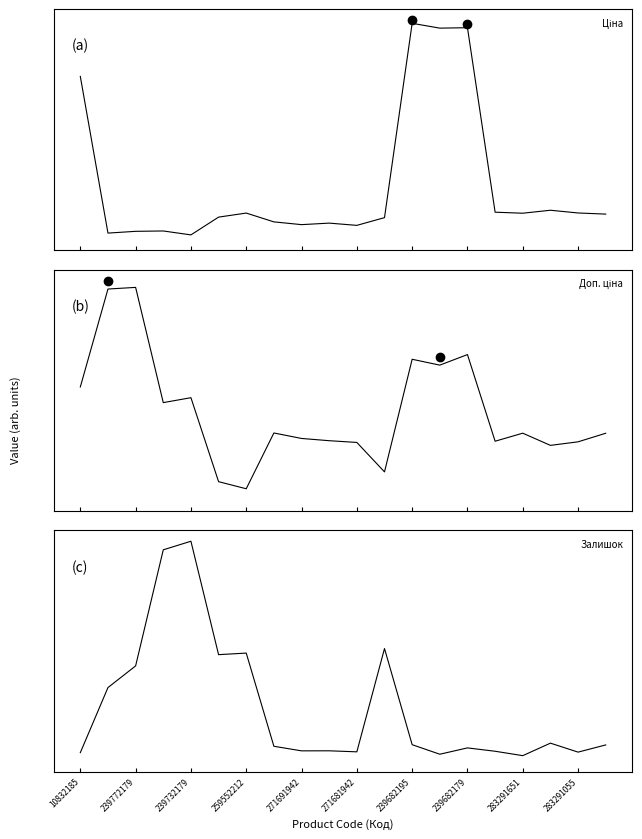

How many distinct data groups are displayed?

3